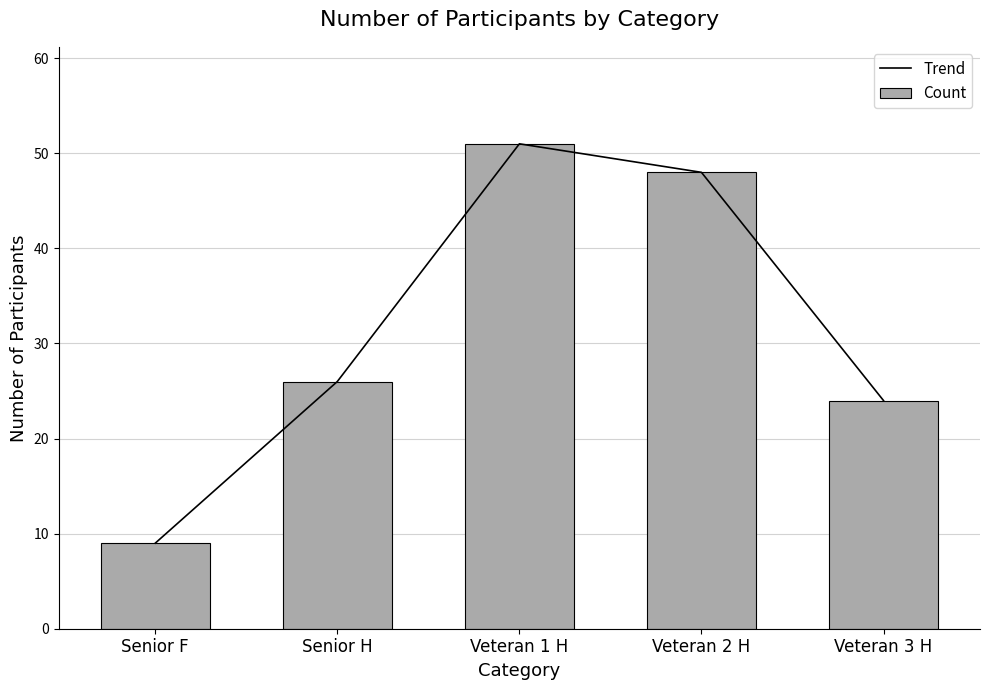

What value does the Count series have at Senior F?

9